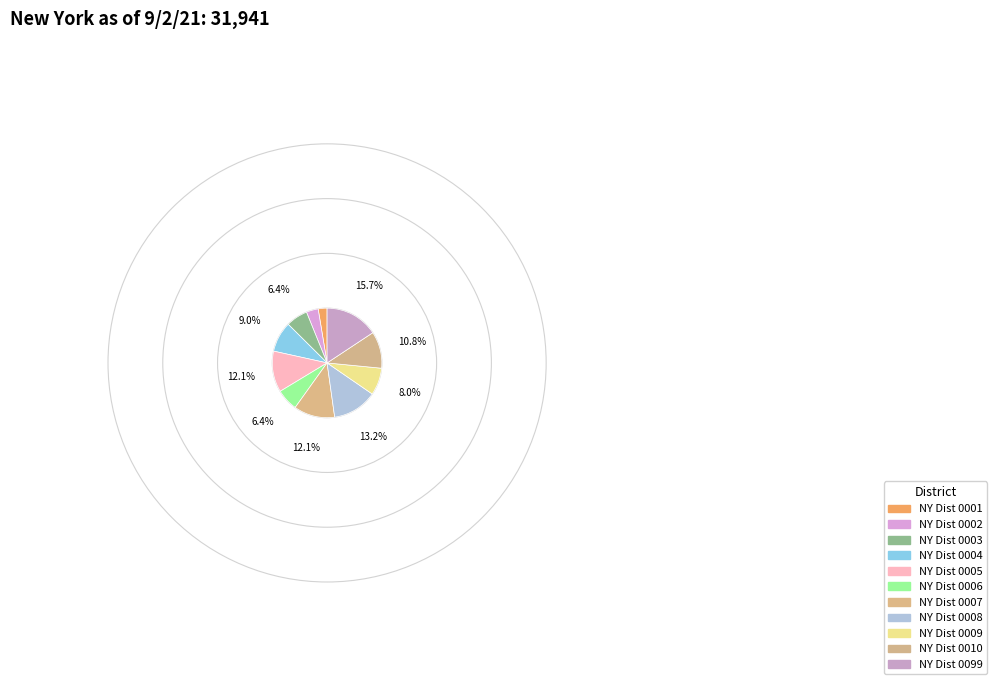

The NY Dist 0002 slice represents 1% of the pie. True or false?

False